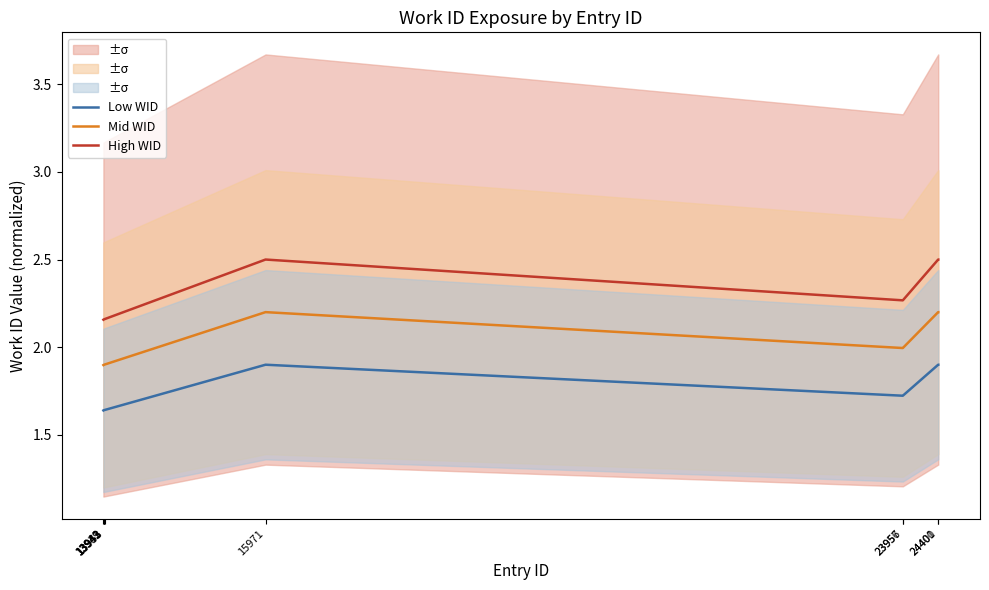

The value of Mid WID at 15971 is 1.3. True or false?

False